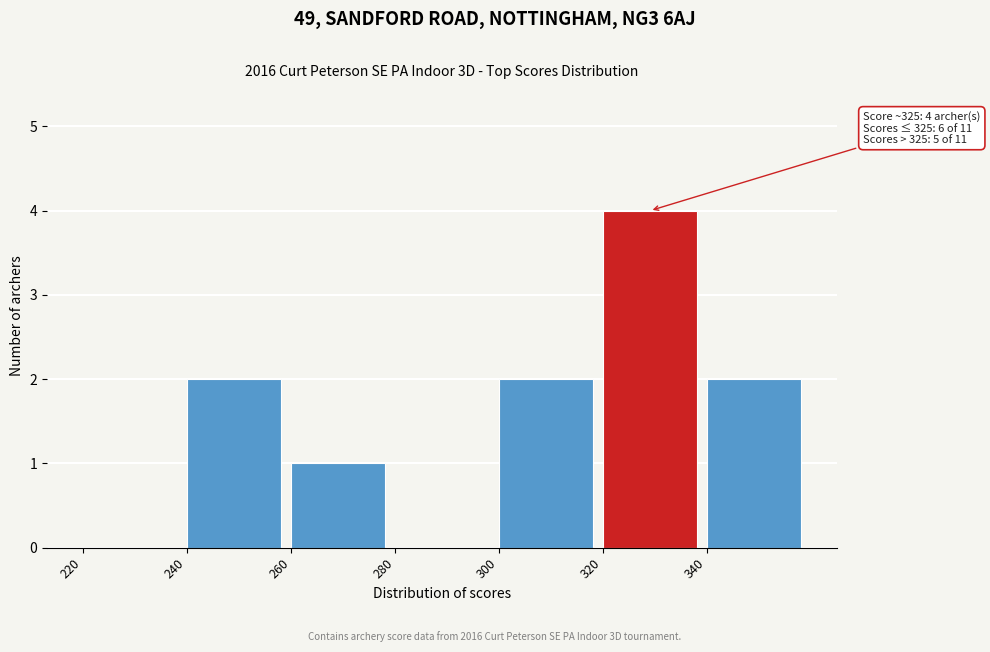

Which range on the x-axis has the tallest bar?

320 to 340